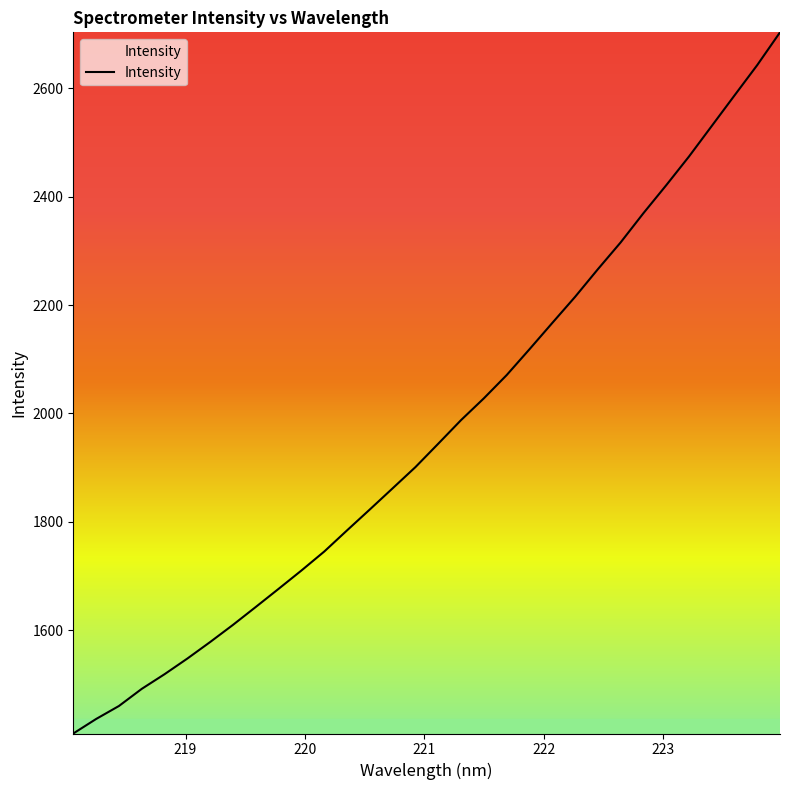

What is the greatest value displayed?

2703.3